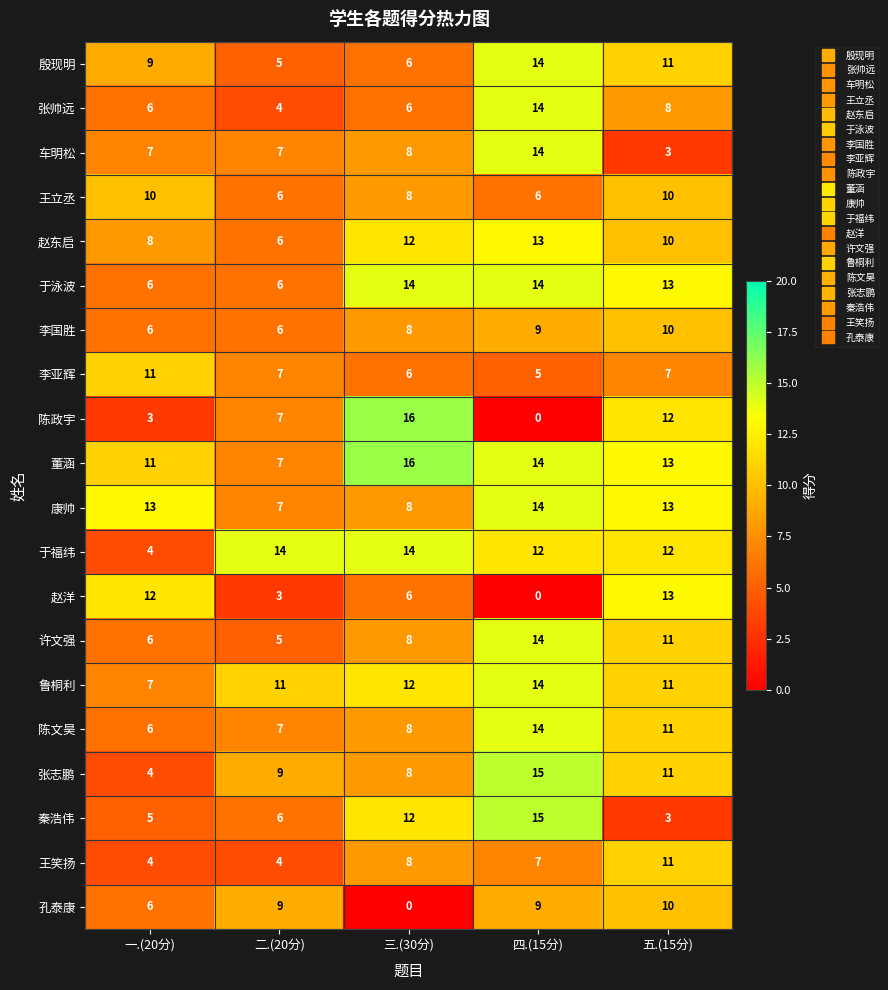

Where is 于泳波 nearest to the value 10?

五.(15分)